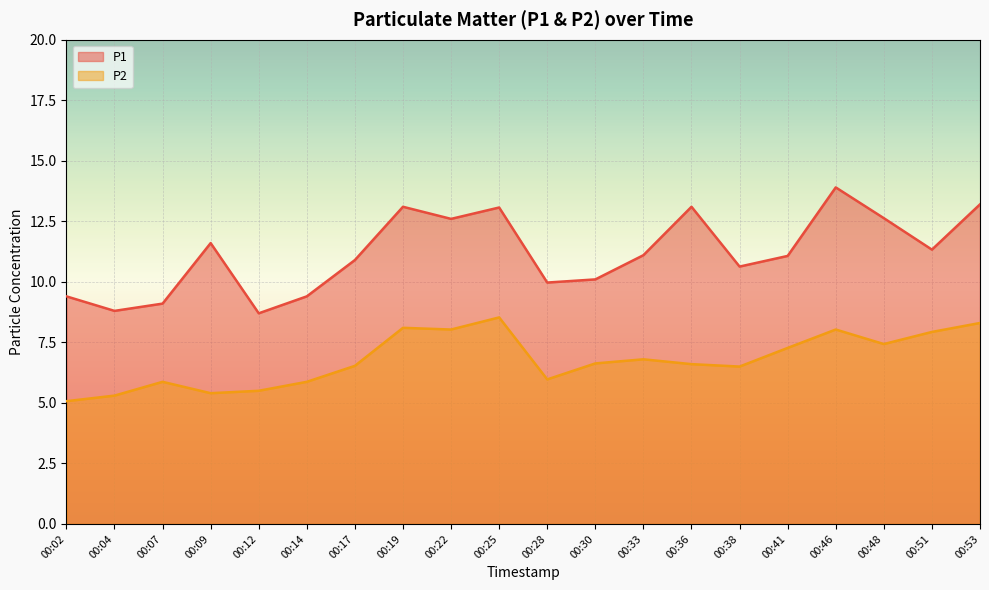

Count the number of categories in the chart.

20